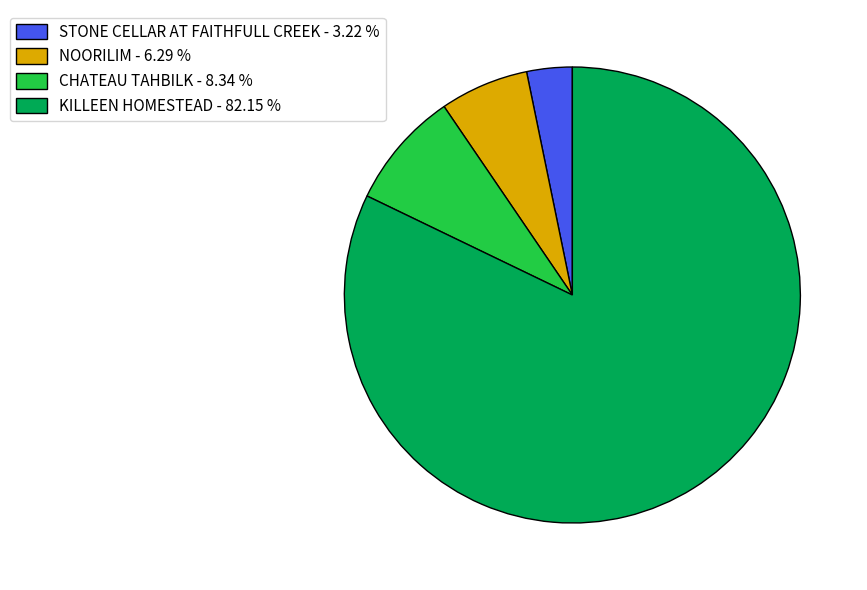

Count the number of slices in the pie.

4